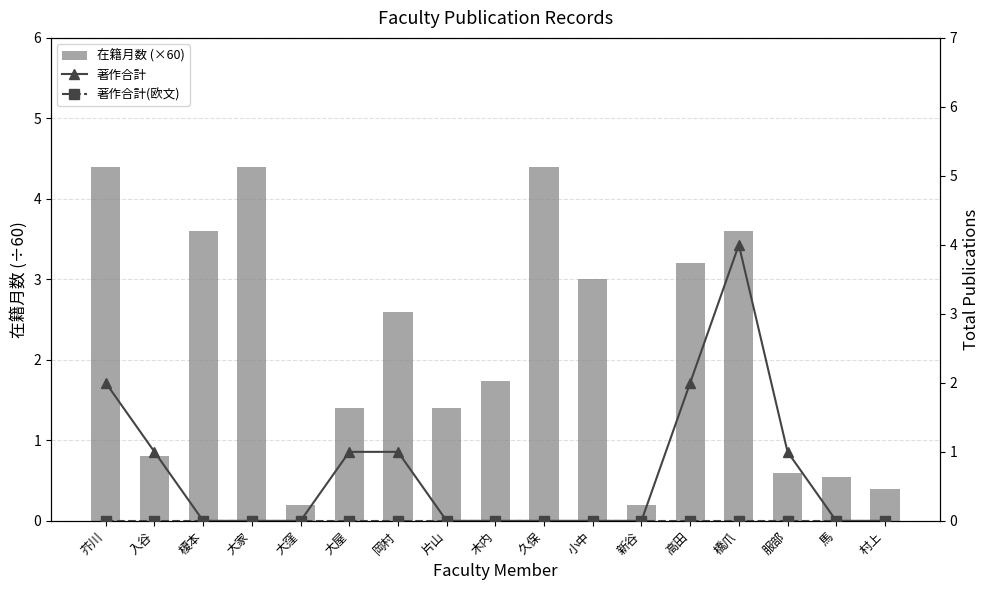

The value of 在籍月数 (×60) at 馬 is 0.9. True or false?

False